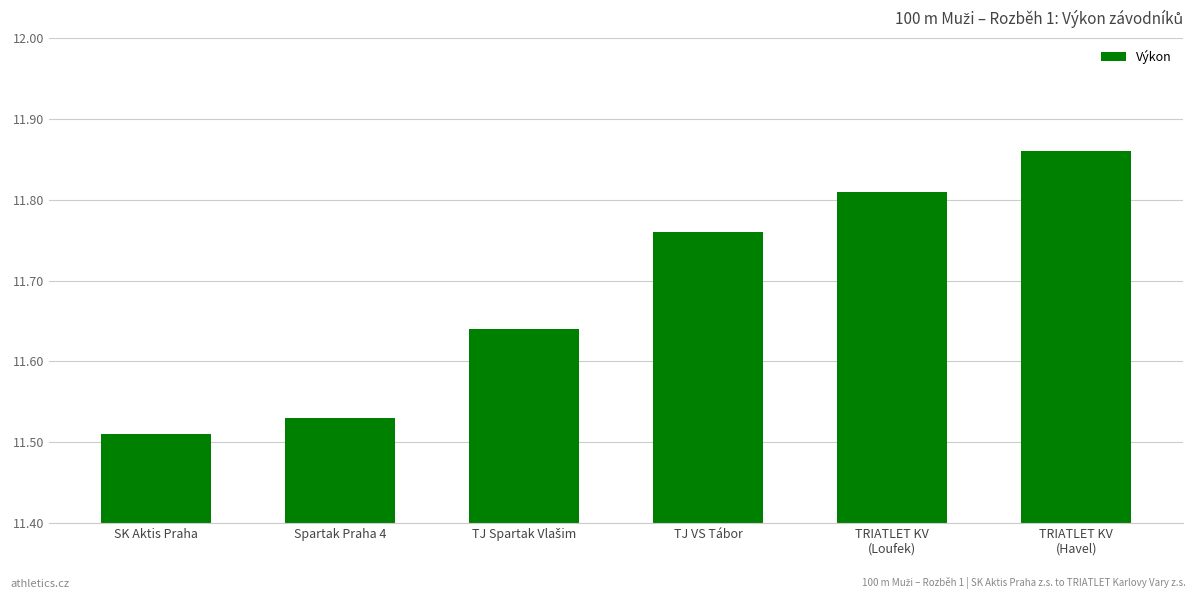

What position from the left is TJ VS Tábor?

4